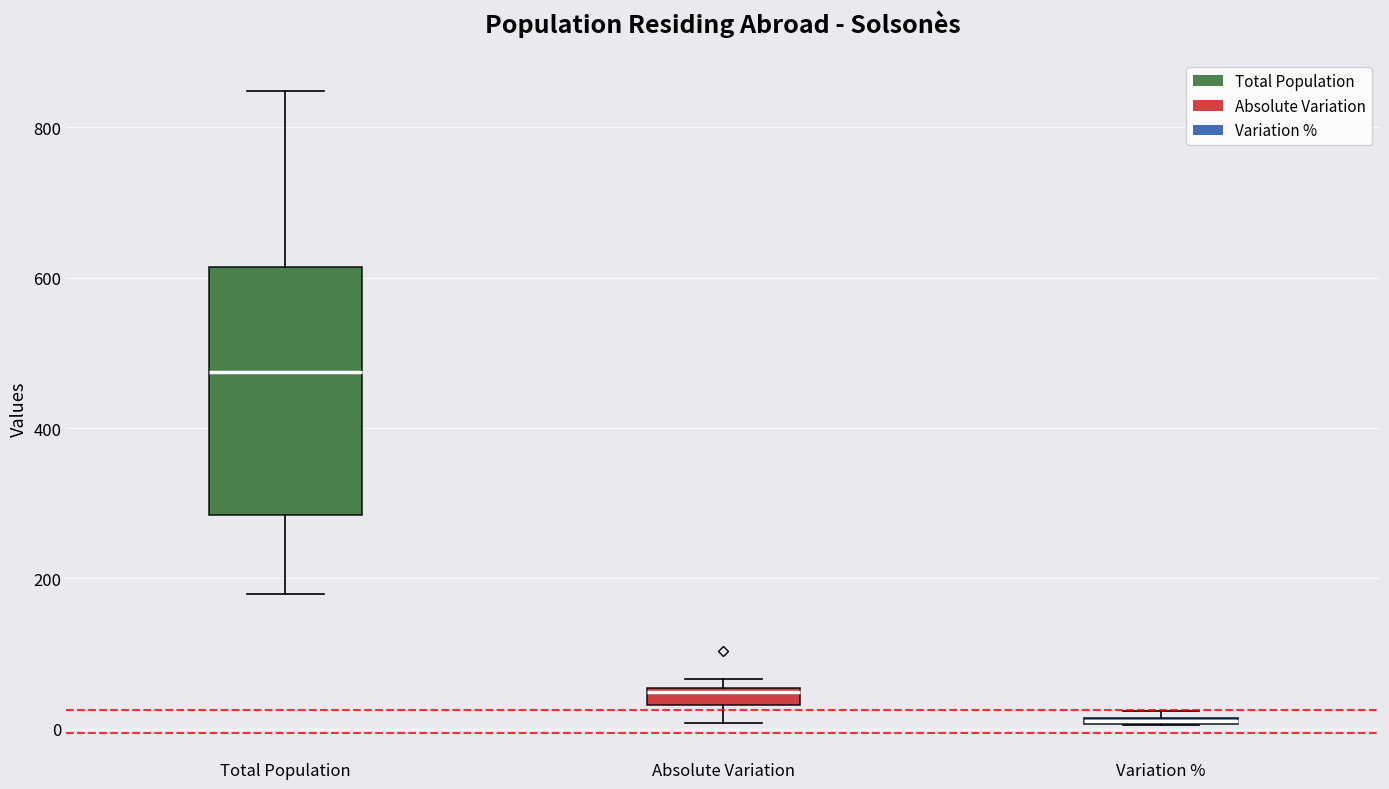

Which box is the tallest, from its lower edge to its upper edge?

Total Population